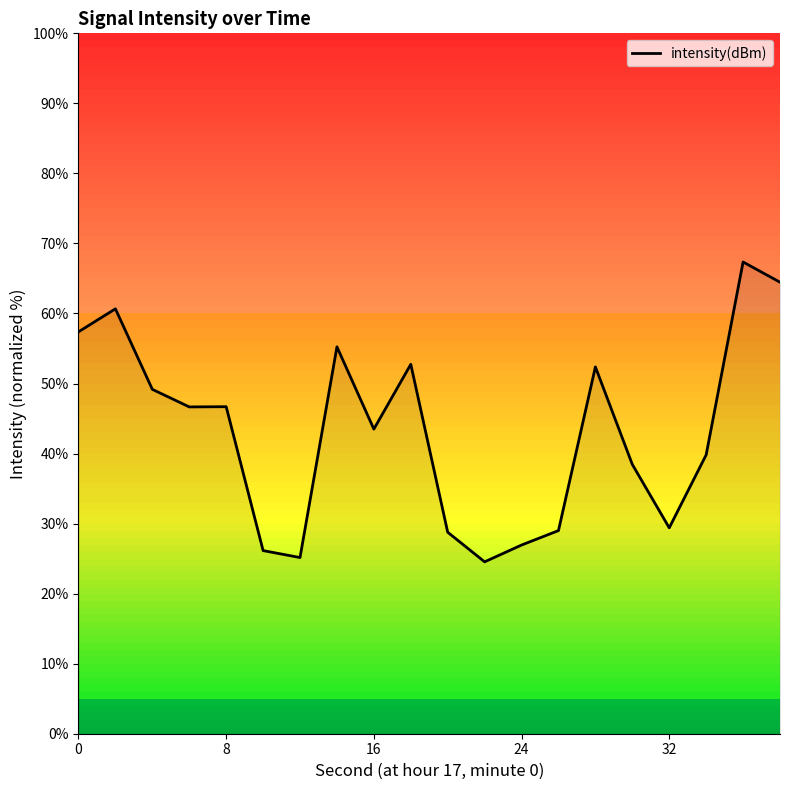

What is the difference between the maximum and minimum values?

42.8